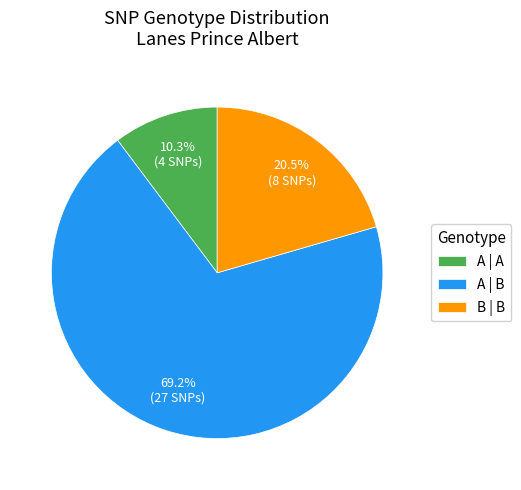

Does A | A account for over 50% of the chart?

No